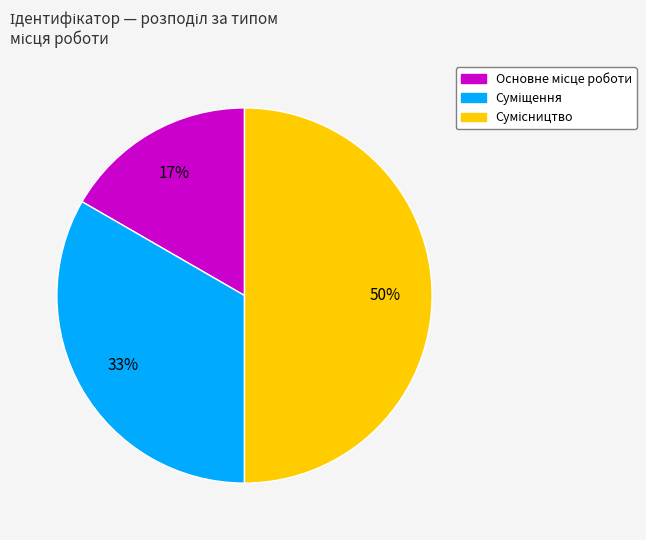

To the nearest percent, what is the average slice percentage?

33%